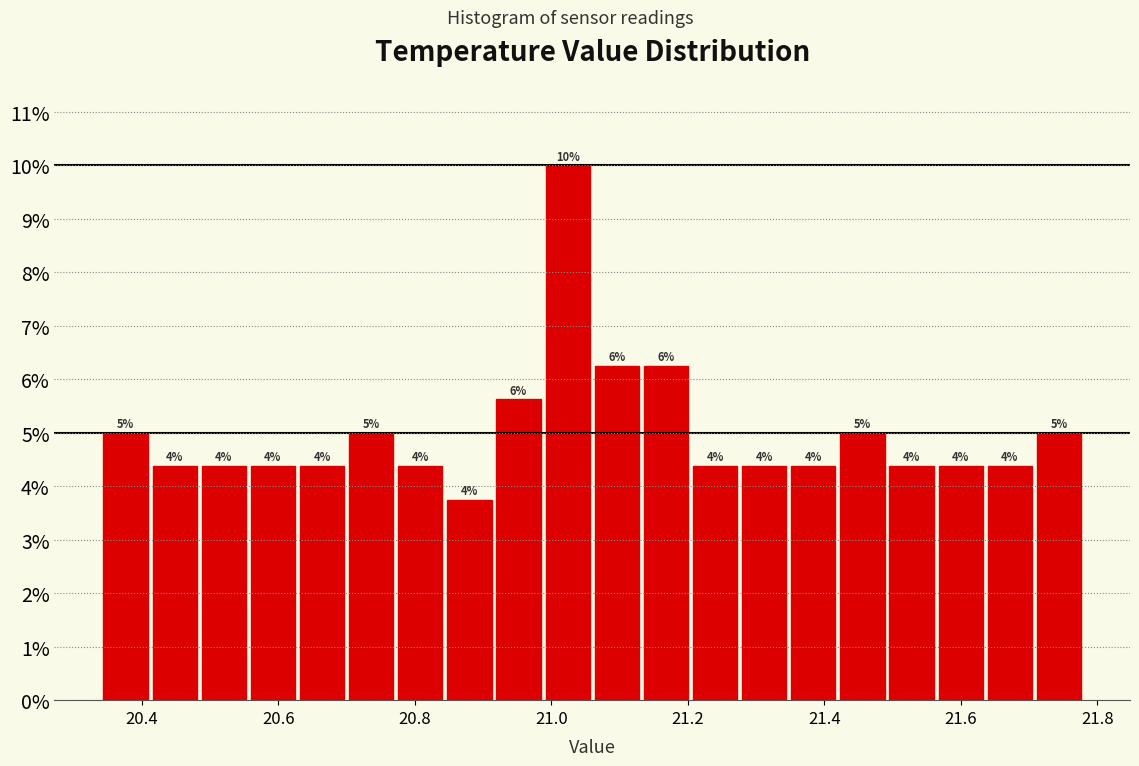

Around what value on the x-axis is the tallest bar? Give the approximate position of its centre, as read against the axis.

21.02